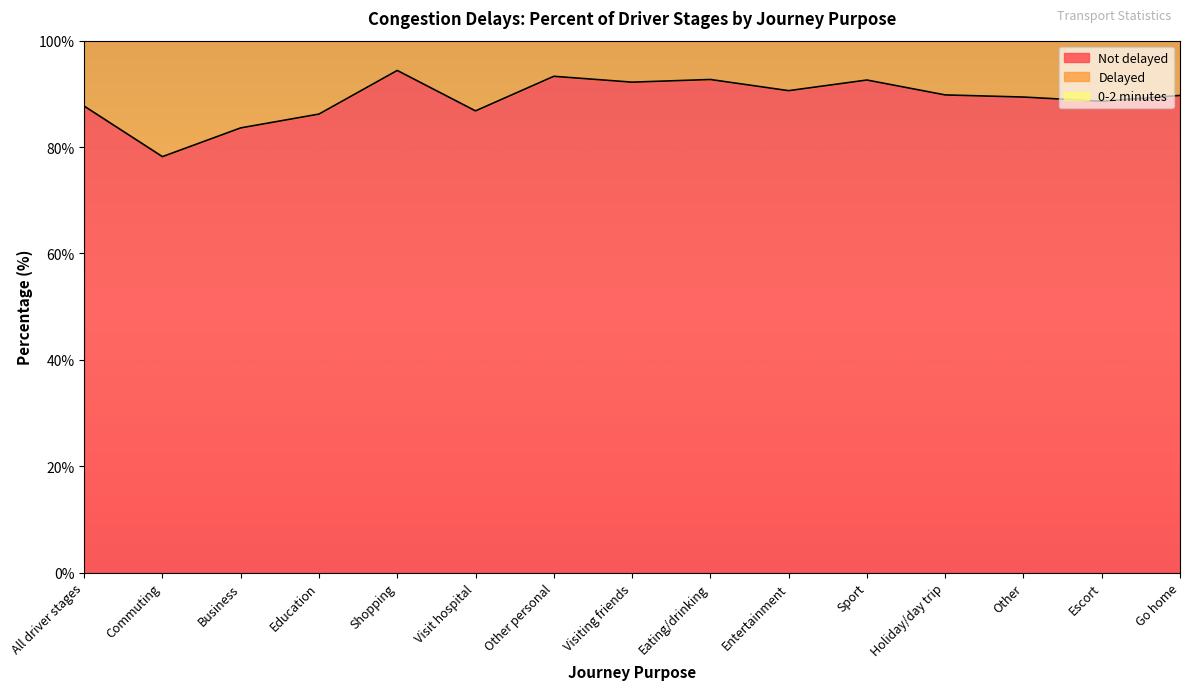

True or false: Not delayed has a value of 126.2 at Education.

False